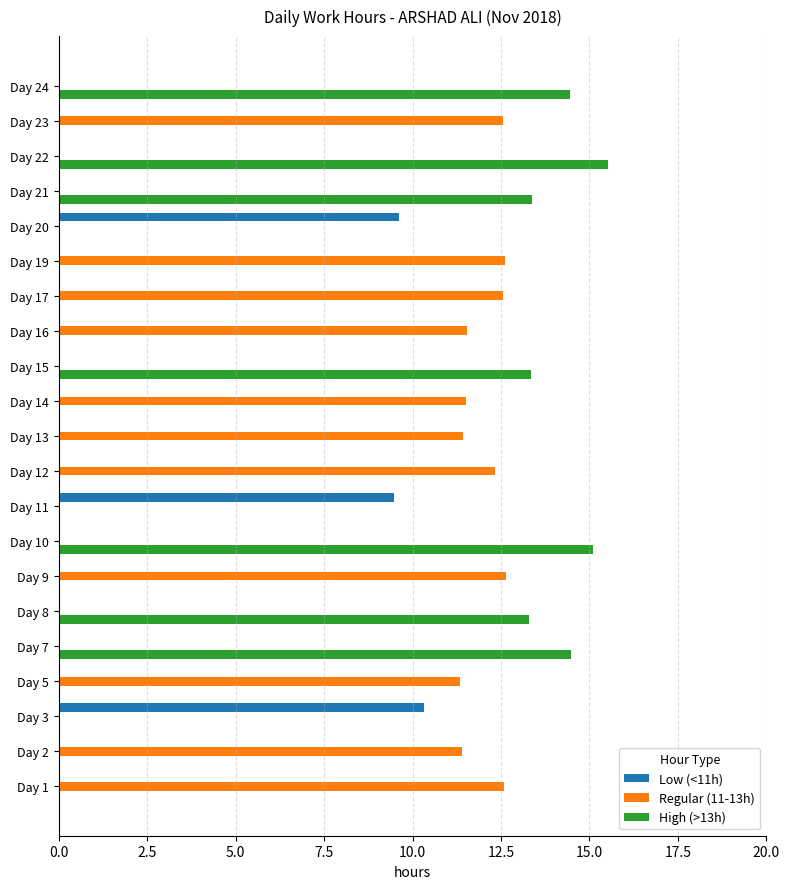

Which series has the largest total across all categories?

Regular (11-13h)